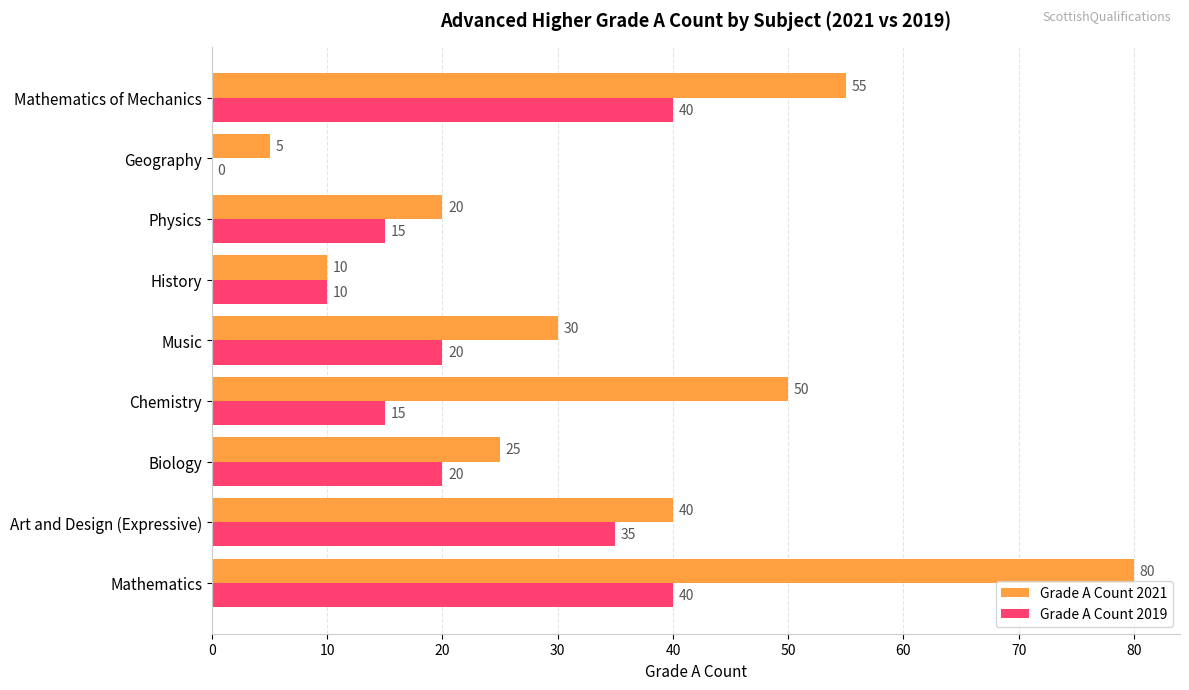

The Grade A Count 2019 series shows 40 at Mathematics. True or false?

True